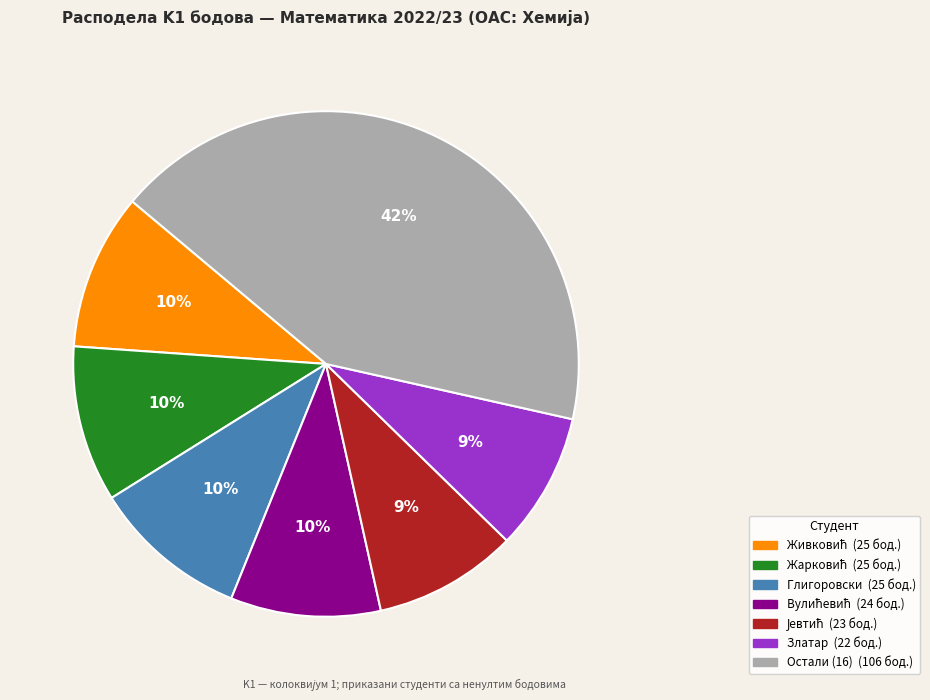

Is there any slice that represents more than half of the pie?

No